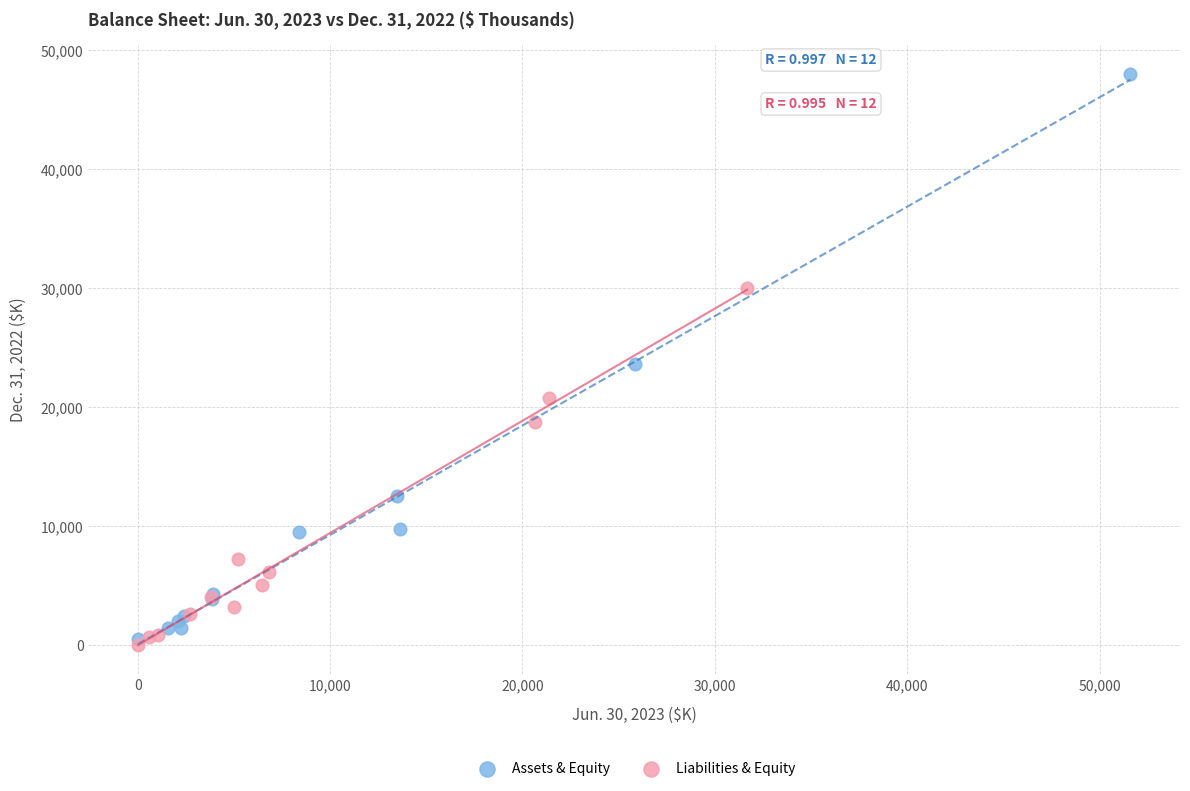

Which series contains the highest Y value?

Assets & Equity